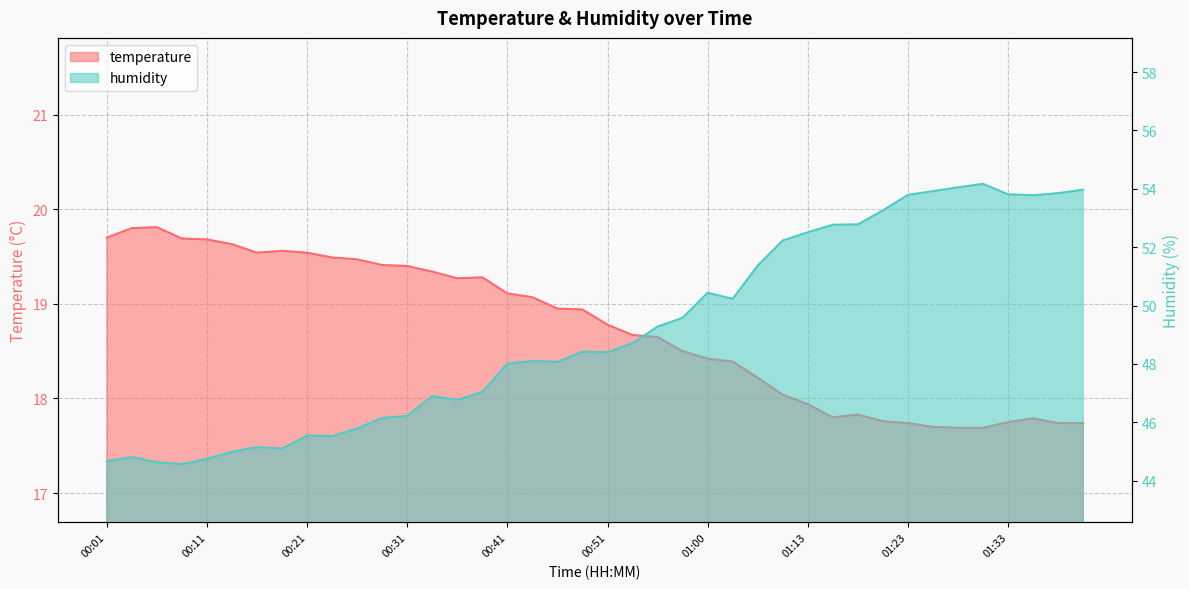

True or false: humidity and temperature cross at least once.

False